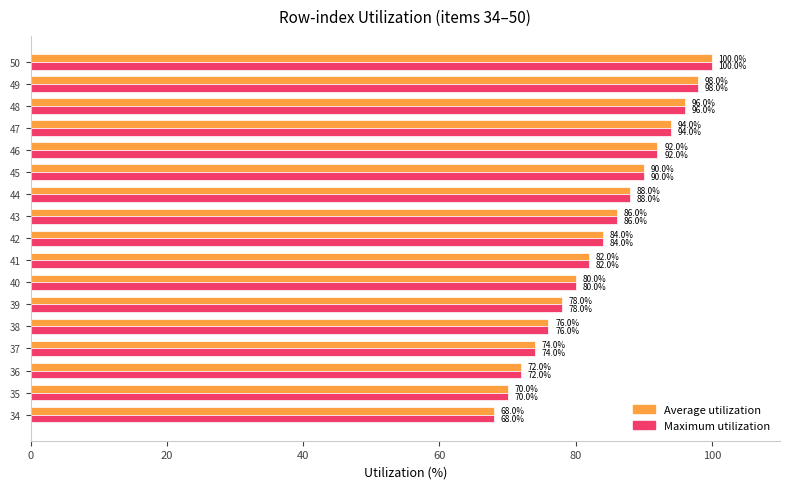

Is it true that Average utilization equals 126 at 38?

False